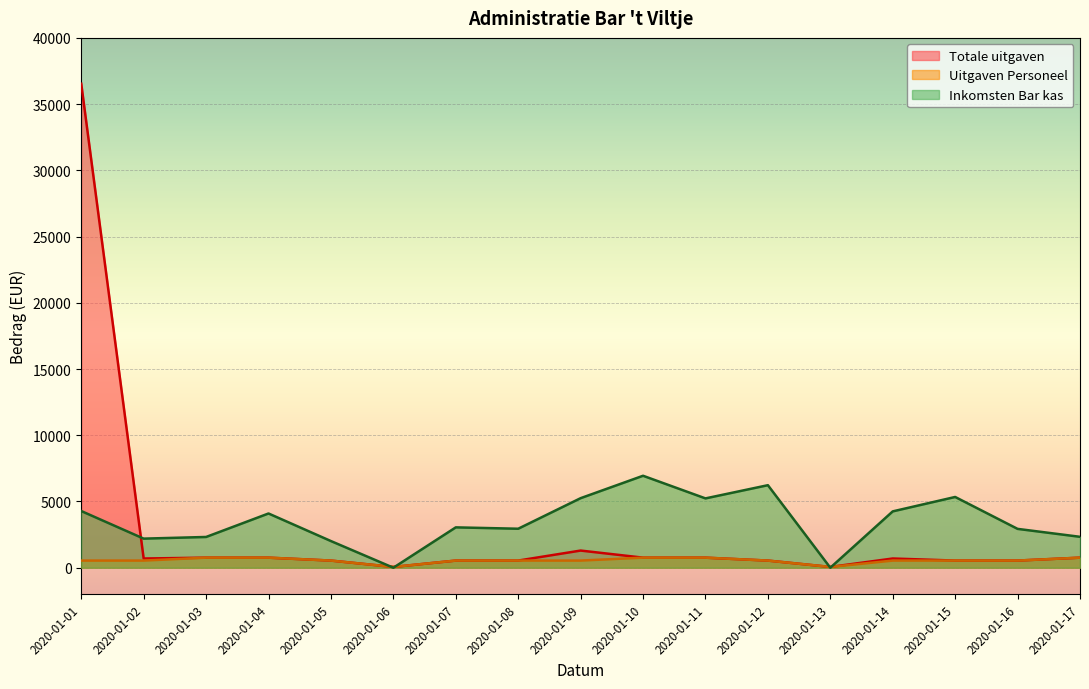

At which category does Inkomsten Bar kas reach its first local valley?

2020-01-02